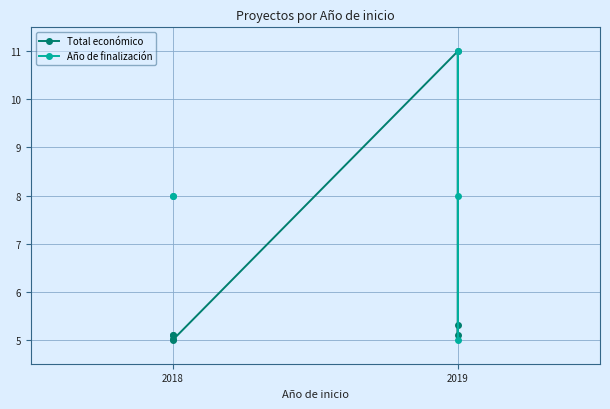

Rank the series at 2018 from highest to lowest value.

Año de finalización, Total económico